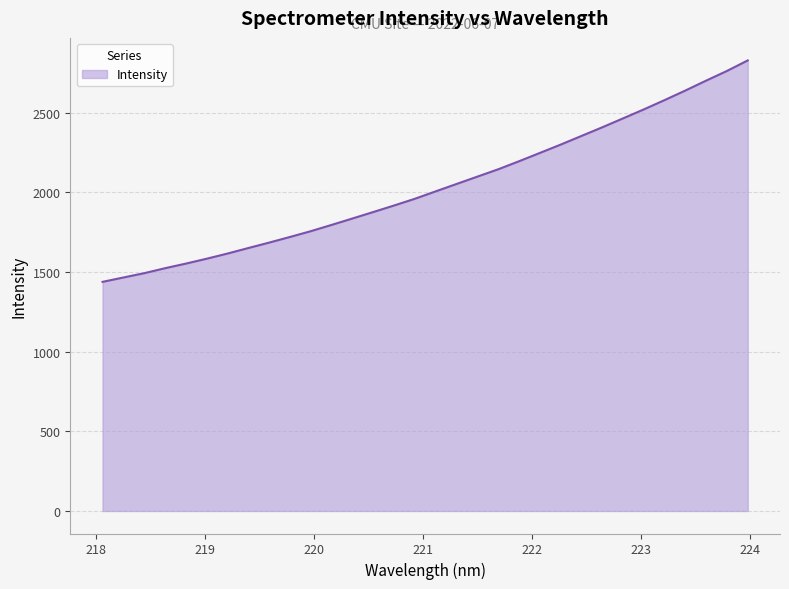

What is the greatest value displayed?

2828.7